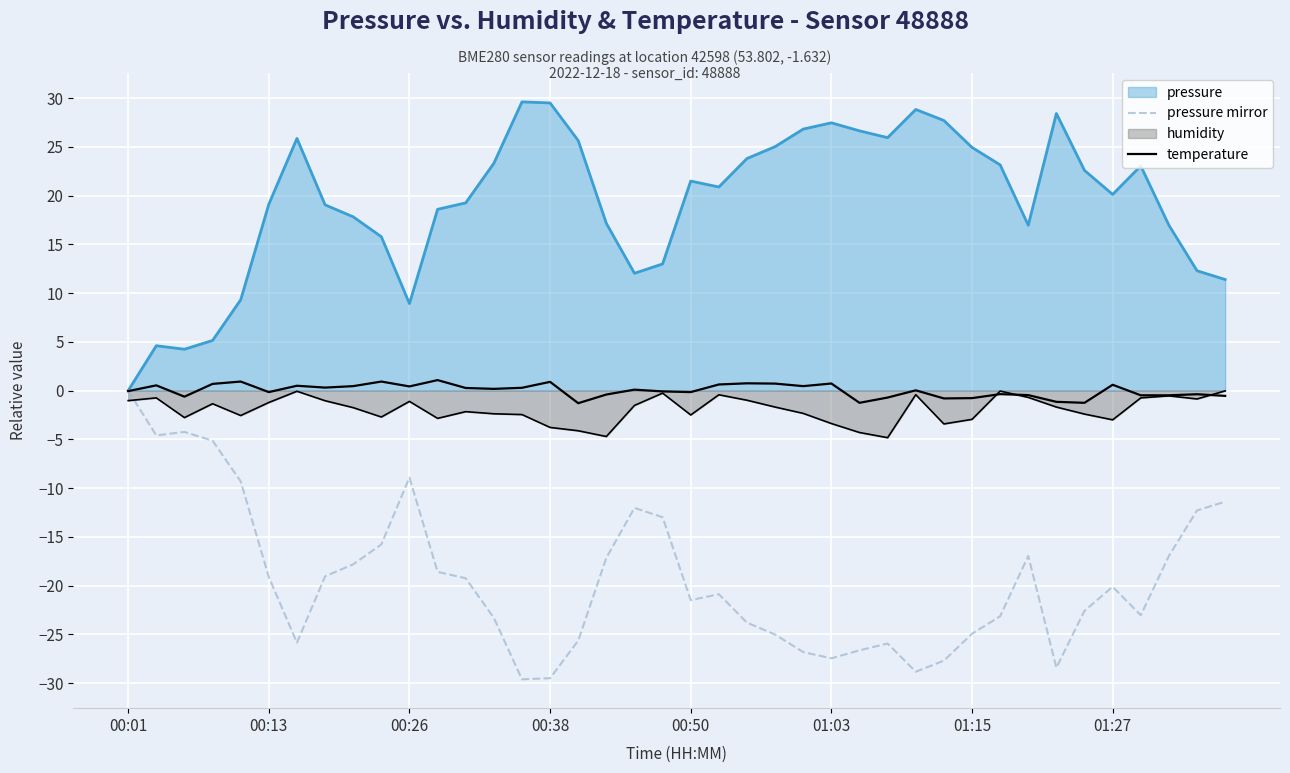

True or false: temperature and pressure mirror intersect in this chart.

True